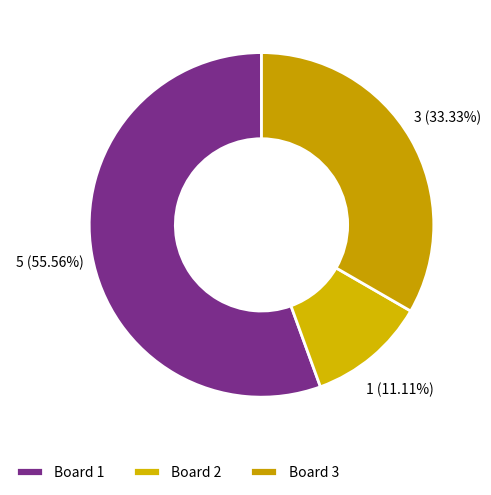

Is there a majority slice in this chart?

Yes